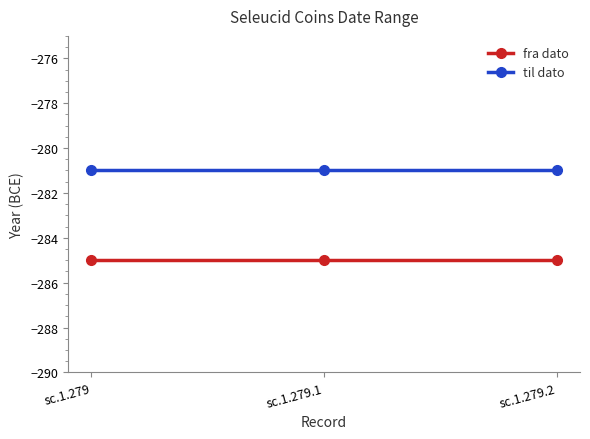

Does the chart display data point markers on the line(s)?

Yes